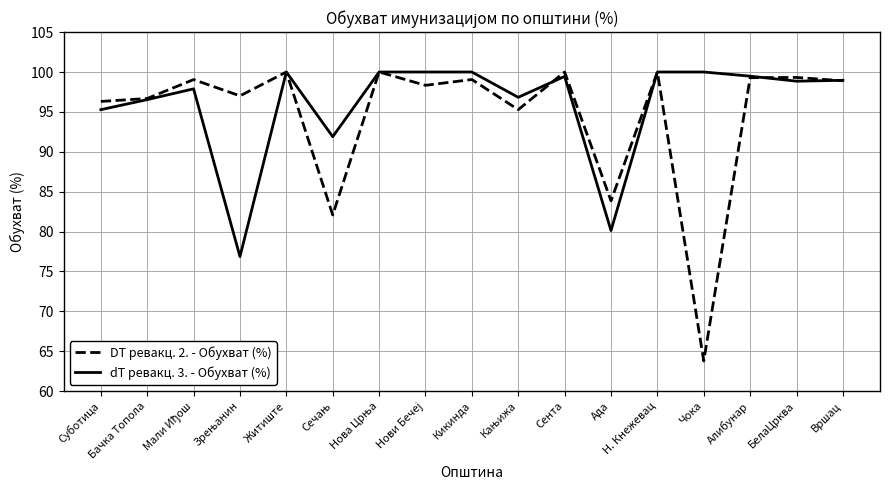

What are all the series names shown in the legend?

DT ревакц. 2. - Обухват (%), dT ревакц. 3. - Обухват (%)